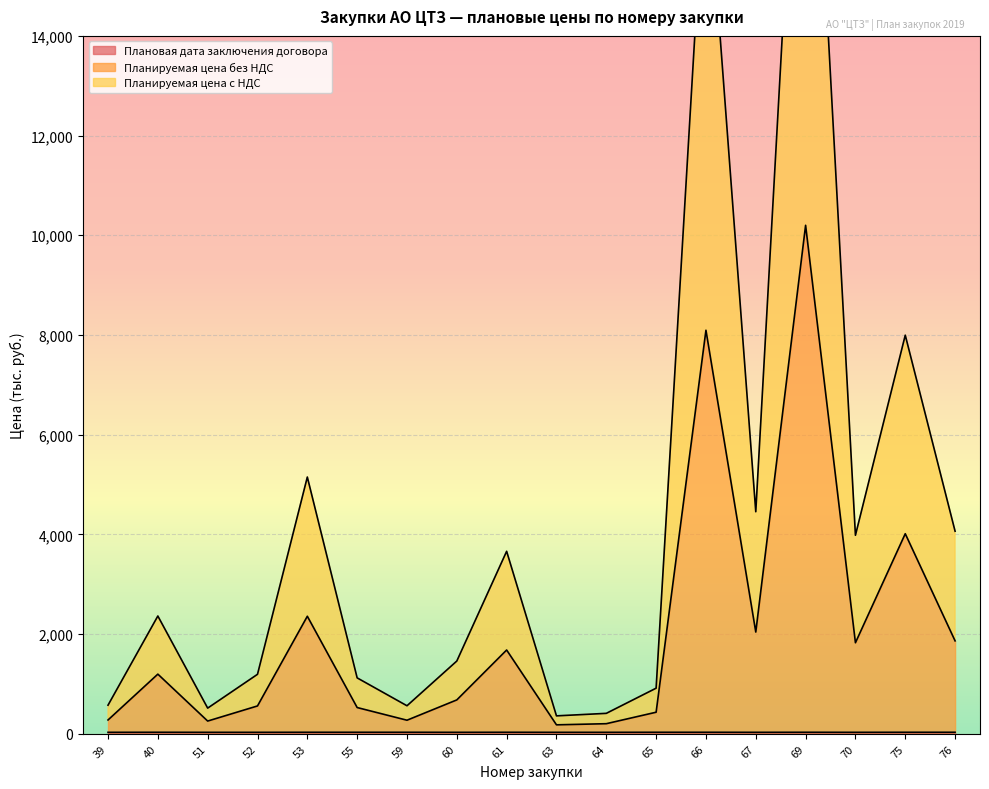

At which category does the chart reach its peak across all series?

69